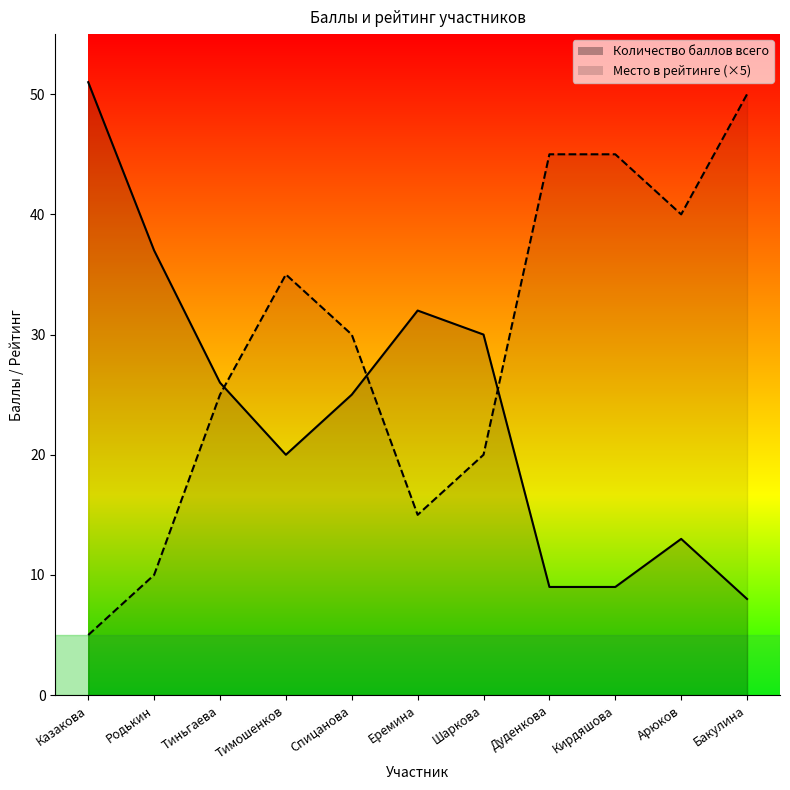

How many interior local valleys does the Место в рейтинге series have?

2